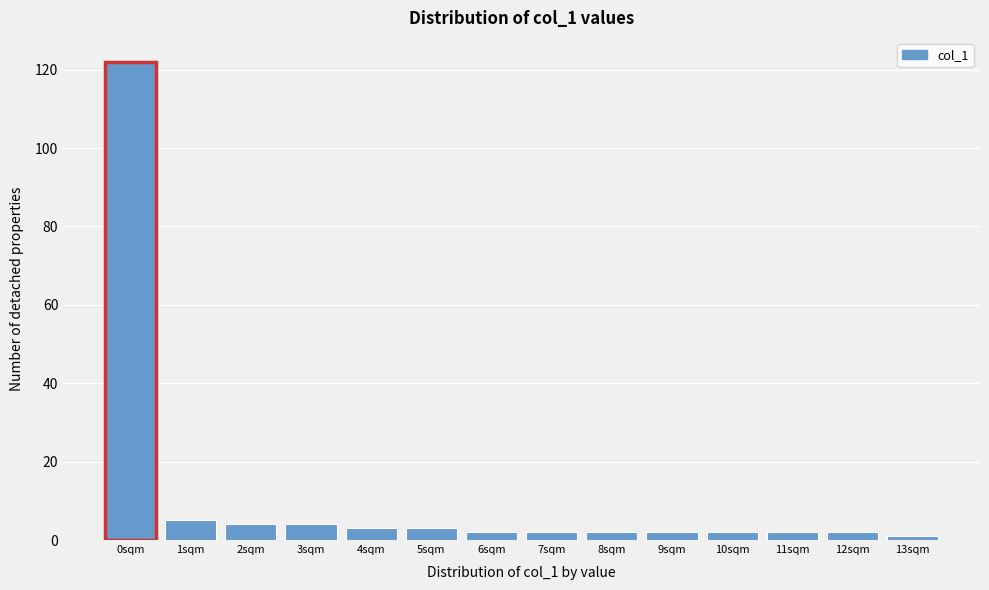

Reading left to right, extract all data points from this chart.

0sqm=122	1sqm=5	2sqm=4	3sqm=4	4sqm=3	5sqm=3	6sqm=2	7sqm=2	8sqm=2	9sqm=2	10sqm=2	11sqm=2	12sqm=2	13sqm=1